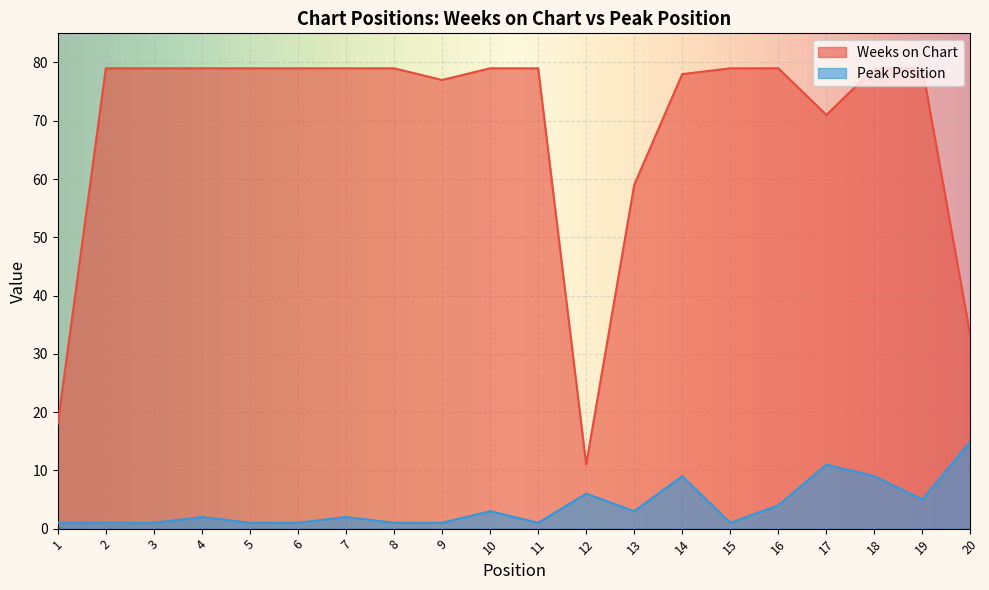

At which category does Weeks on Chart reach its first local valley?

9